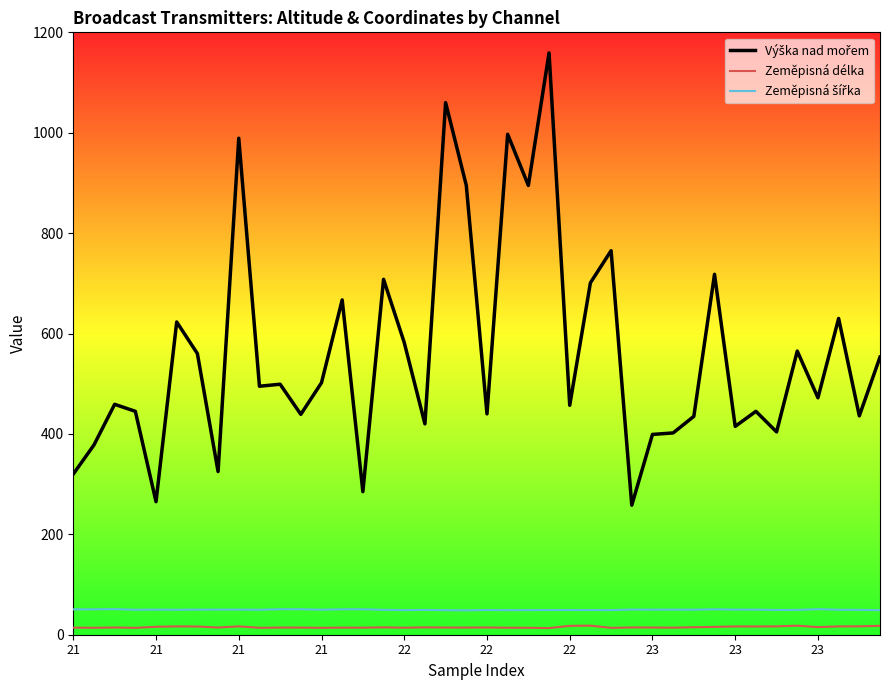

What is the greatest value displayed?

1159.0